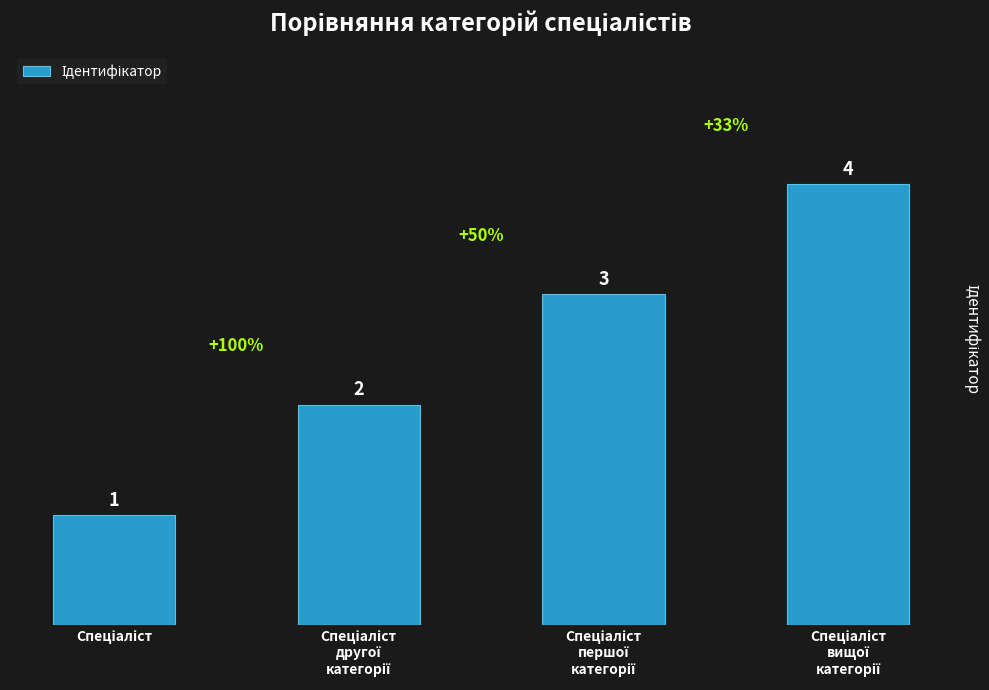

What is the smallest value displayed?

1